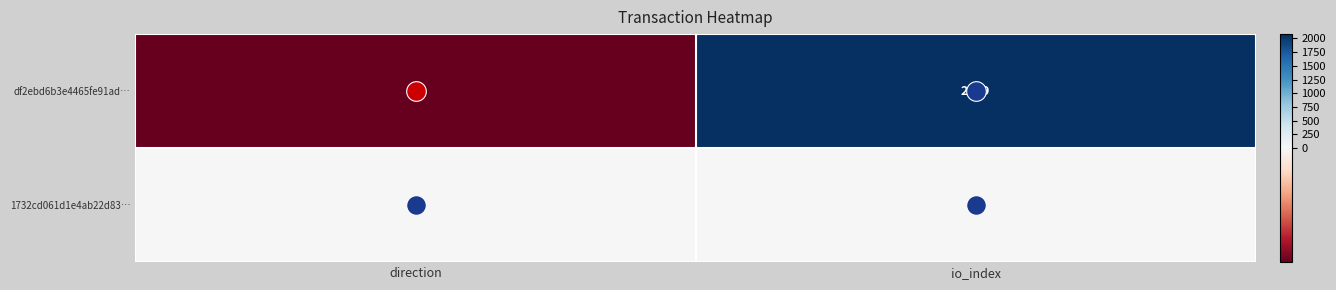

At direction, list the series in order from largest to smallest.

1732cd061d1e4ab22d83…, df2ebd6b3e4465fe91ad…